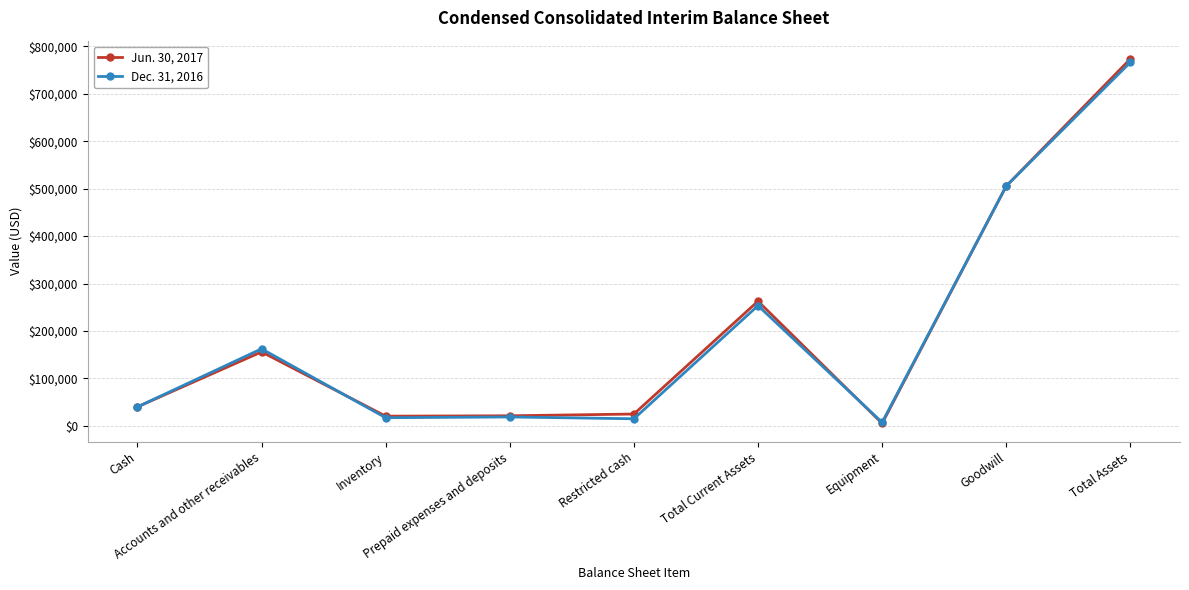

At how many categories does at least one series exceed 190689?

3